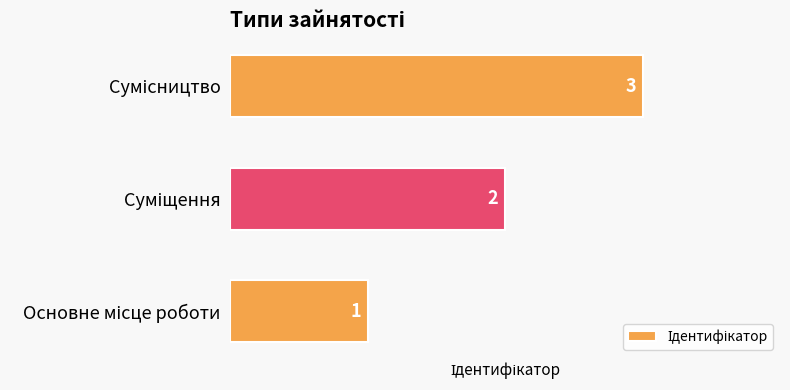

What is the sum of all values?

6